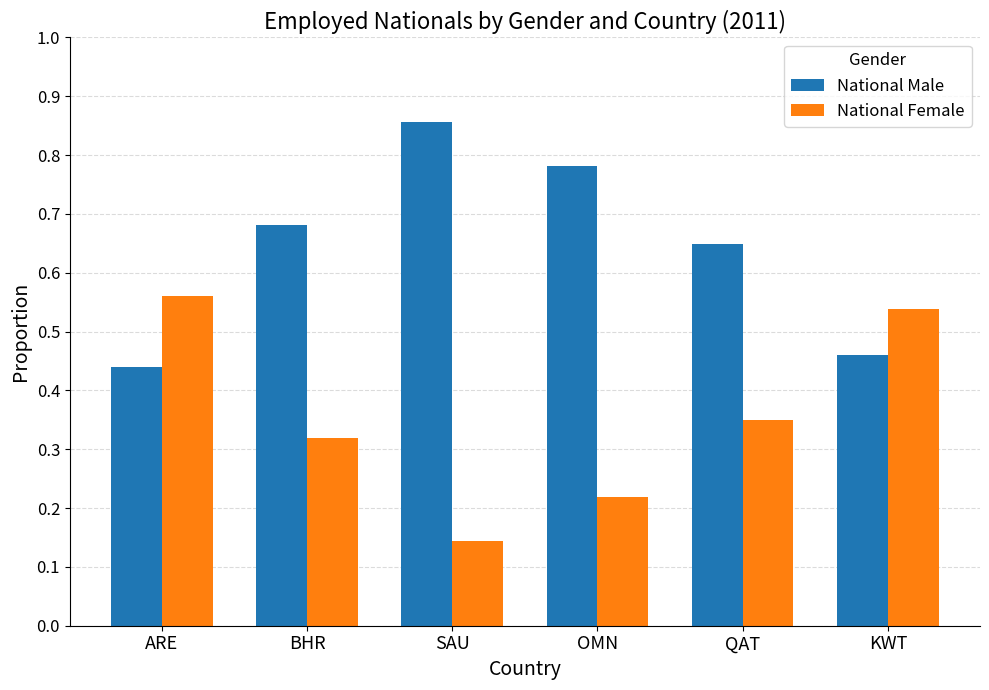

Is it true that National Female equals 0.2 at KWT?

False